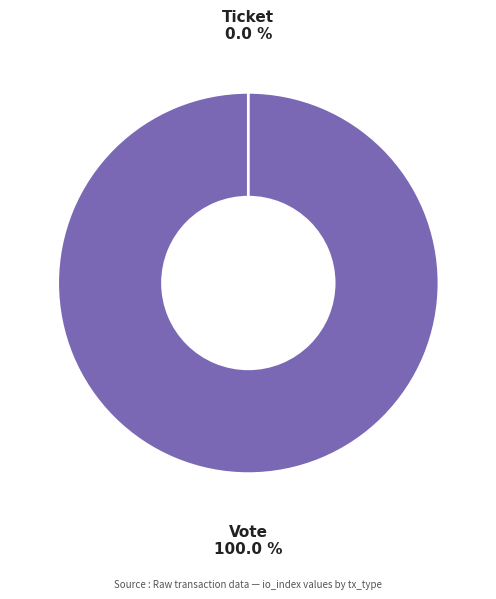

To the nearest percent, what is the difference between the Vote and Ticket slice percentages?

100%